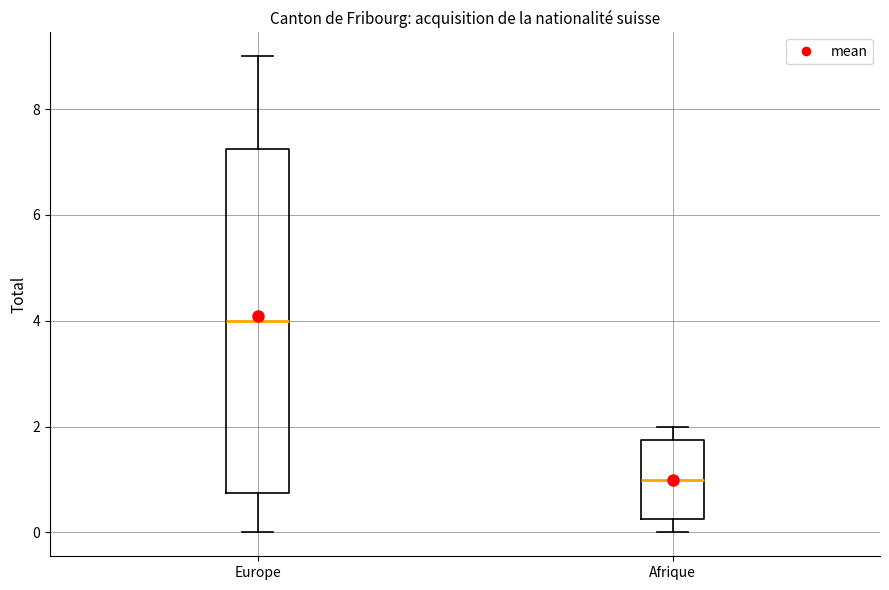

Where does the median line of the box for Europe sit on the y-axis? The values are not printed on the chart, so give them approximately, as read against the axis.

4.0